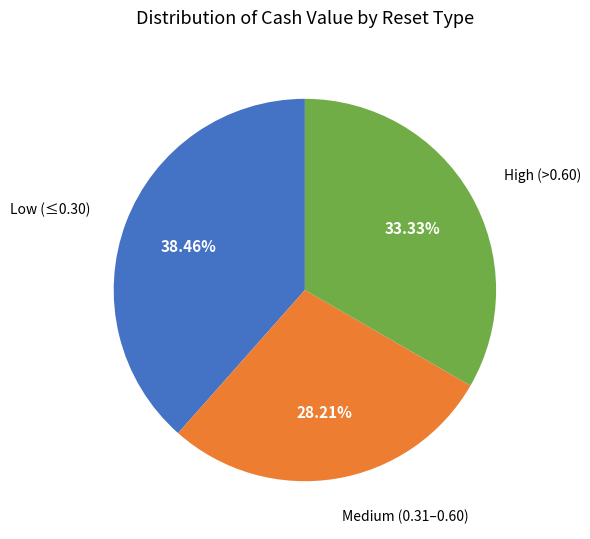

Is there any slice that represents more than half of the pie?

No